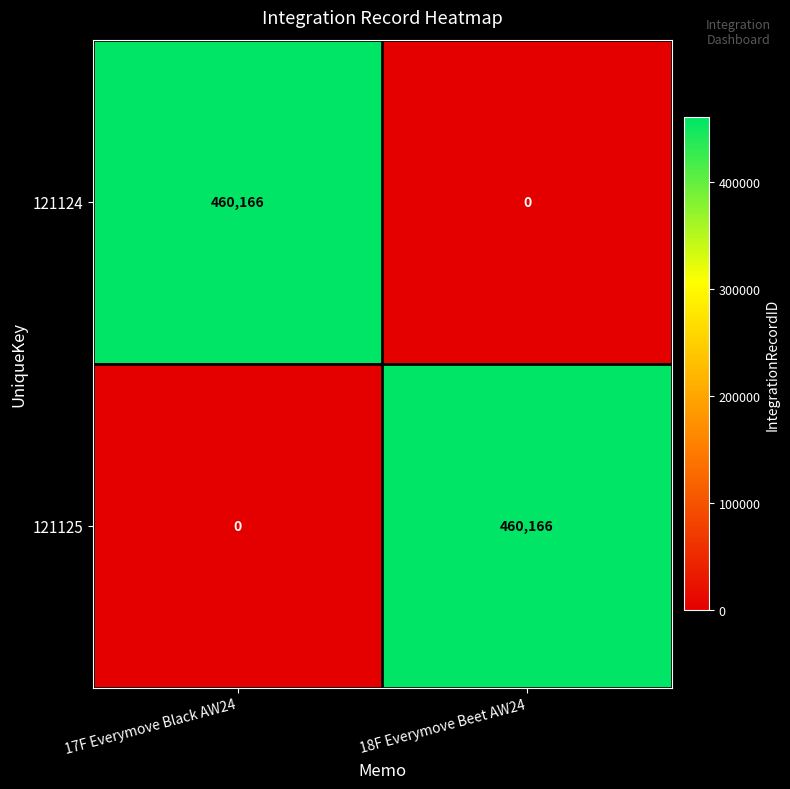

Is the value of 121124 at 17F Everymove Black AW24 greater than the value of 121125 at 17F Everymove Black AW24?

Yes